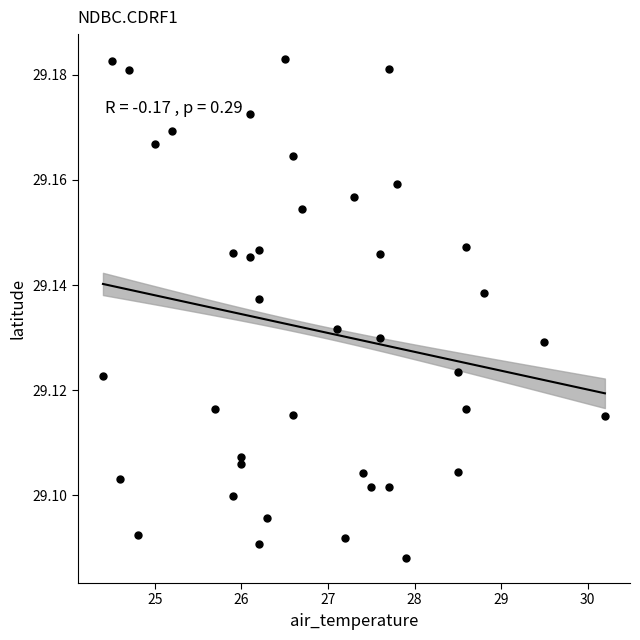

What is the range of X values (max minus min)?

5.8